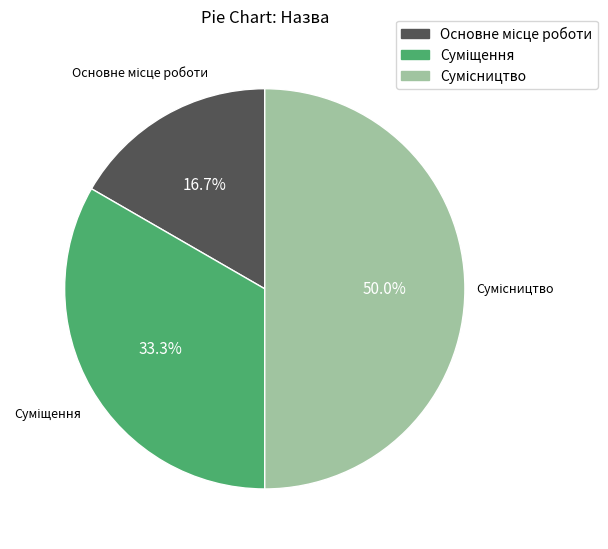

Count the number of slices in the pie.

3